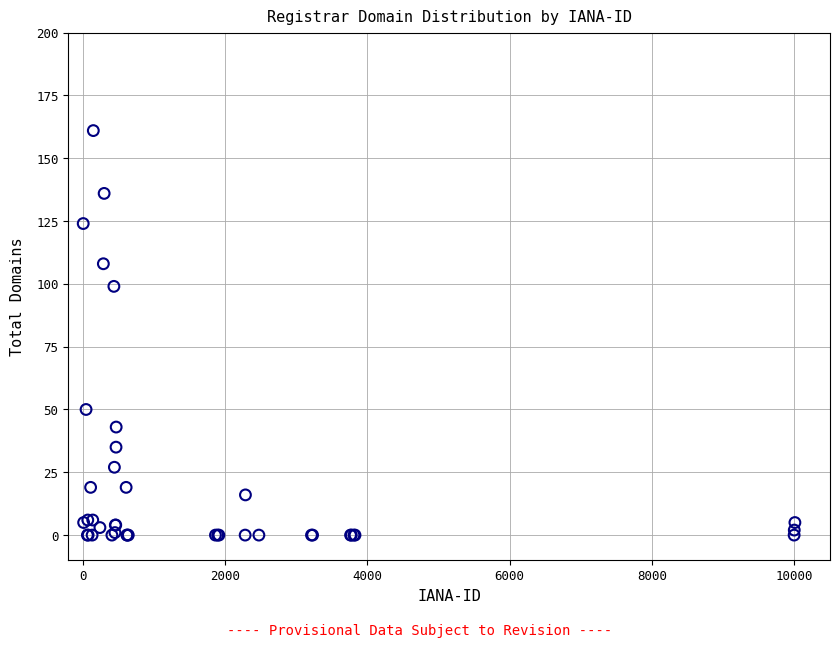

What Y value in the scatter plot is closest to 80?

99